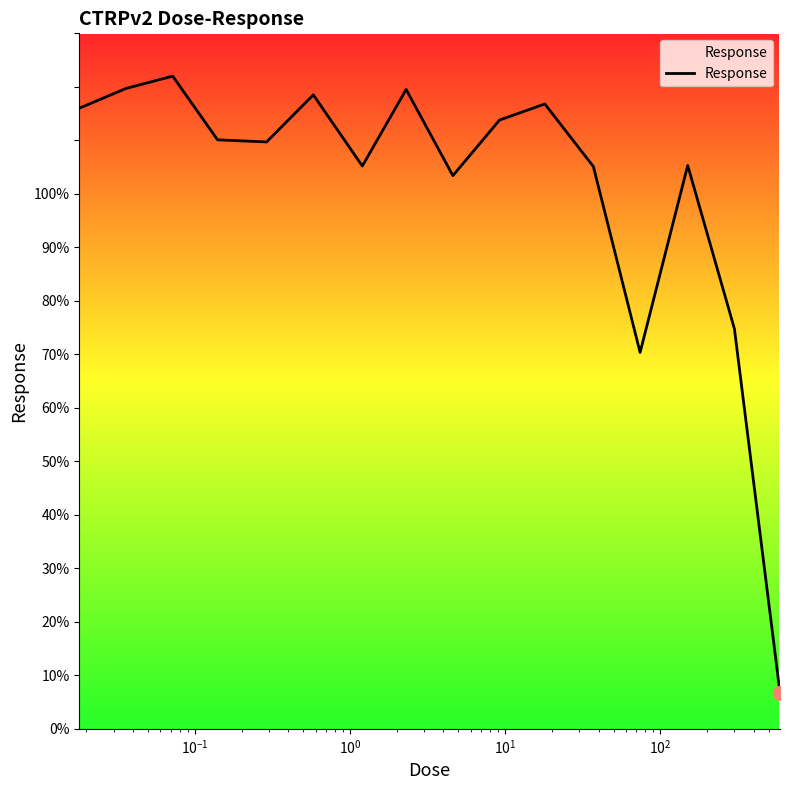

How many lines are shown in the chart?

1